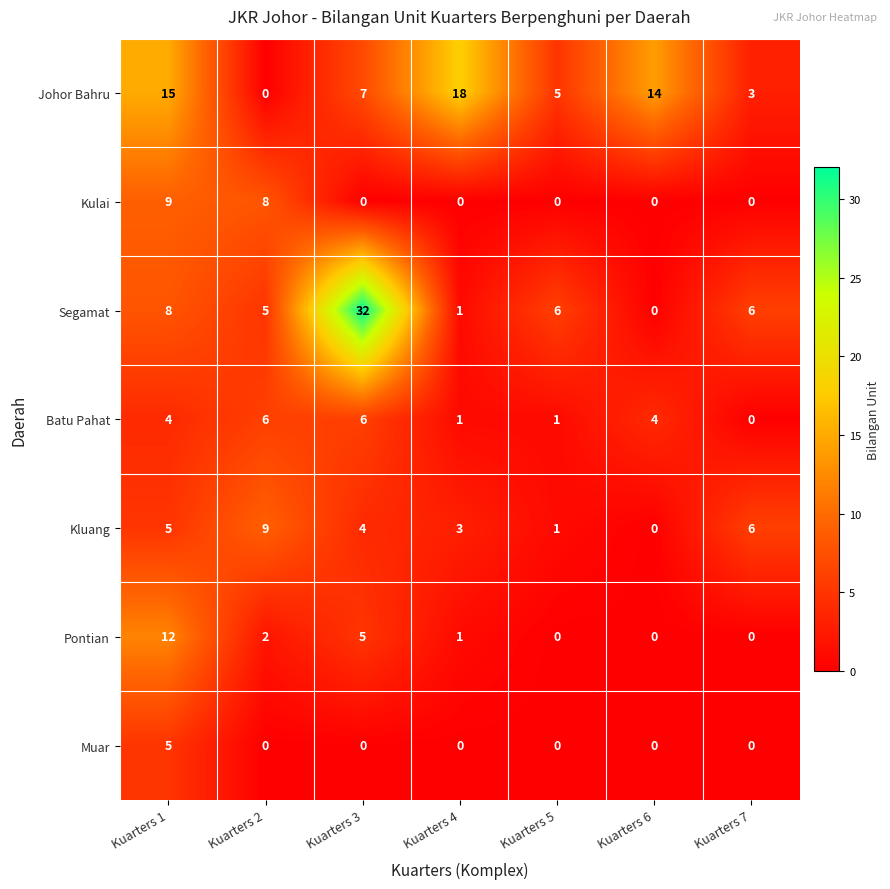

Which series changed the most between Kuarters 1 and Kuarters 6?

Pontian